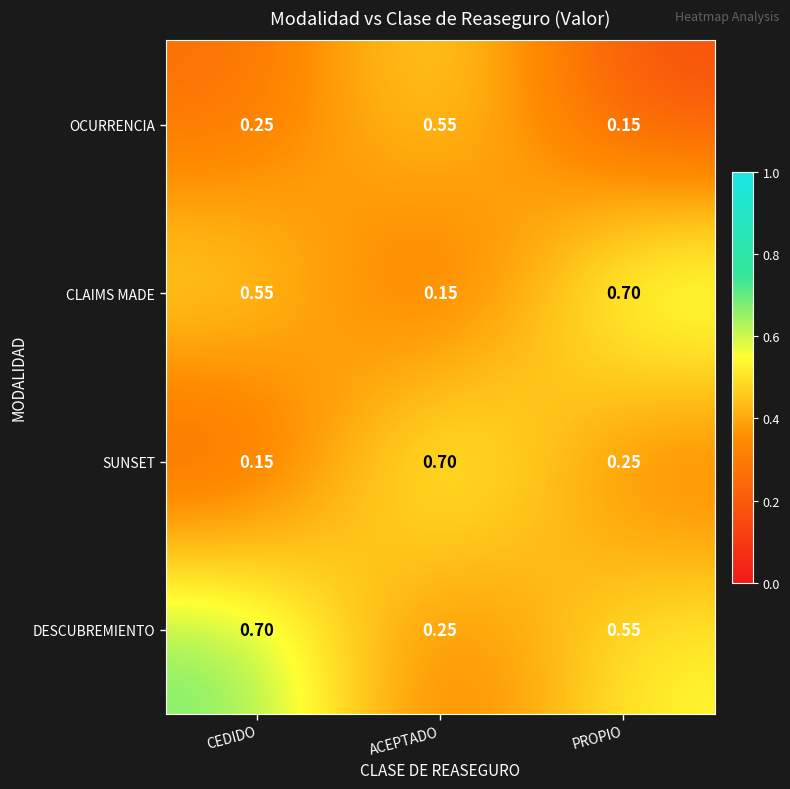

Between CEDIDO and ACEPTADO, which series saw the biggest shift?

SUNSET